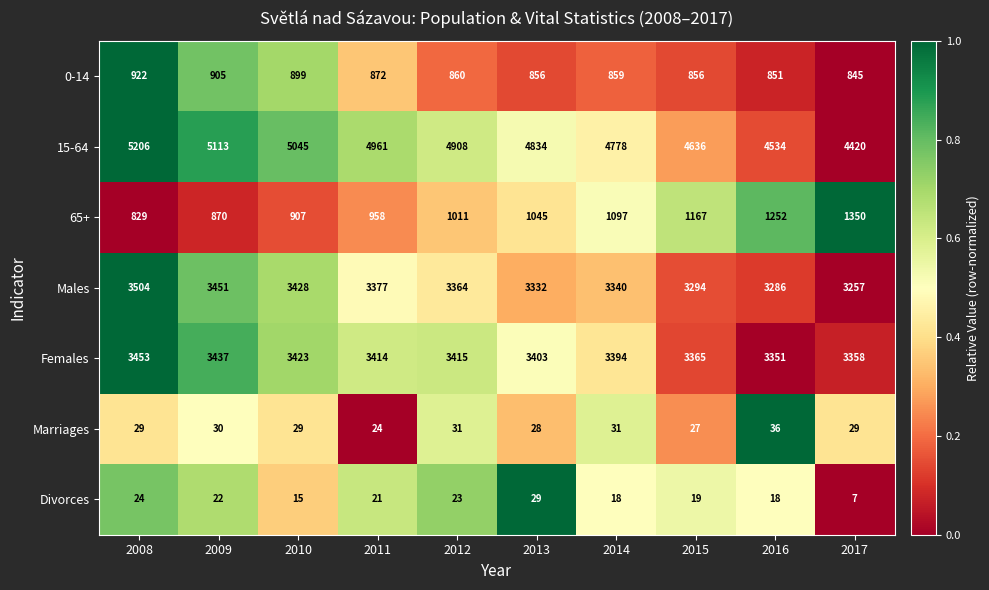

What is the highest value of the 65+ series?

1350